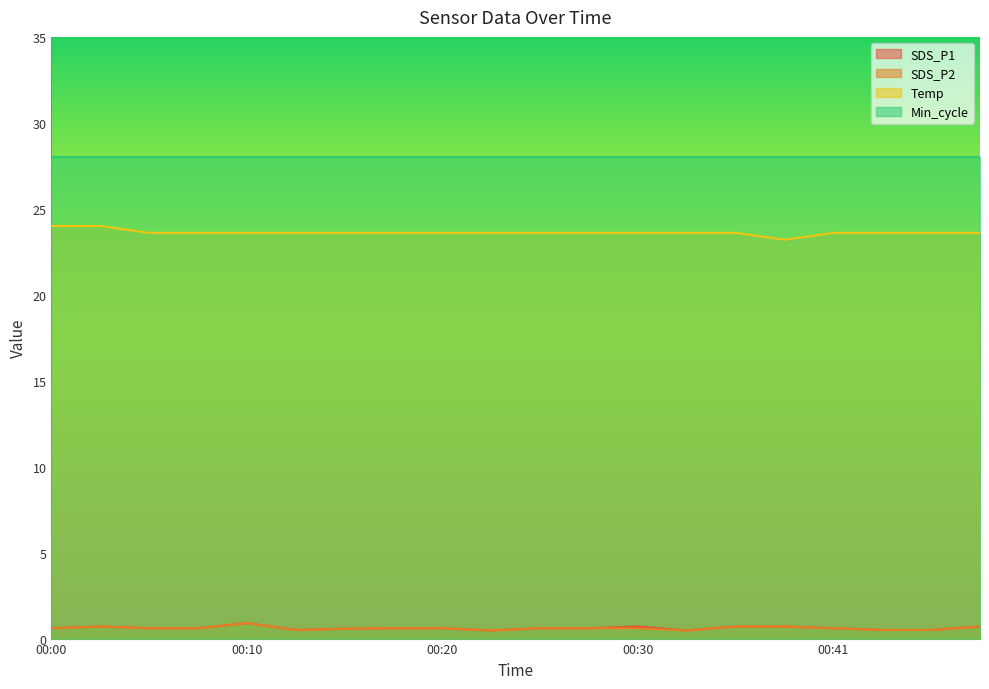

The value of Temp at 00:13 is 42.5. True or false?

False